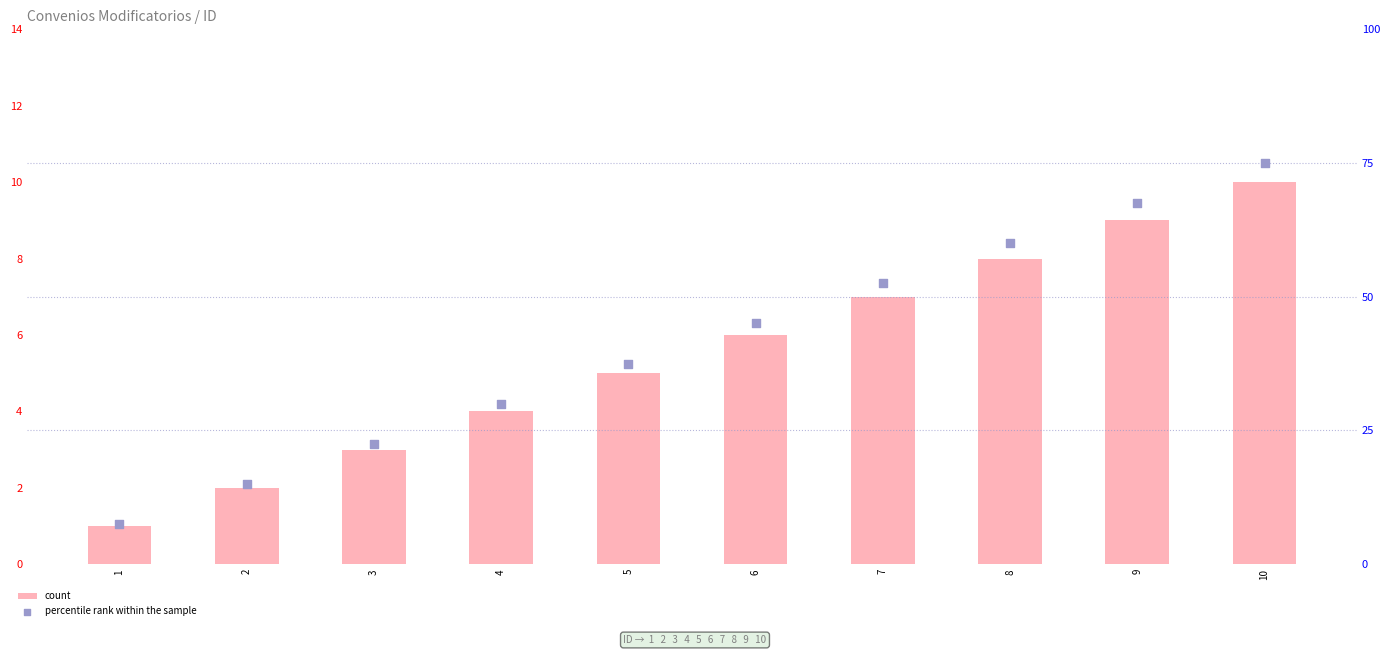

At which category is the sum across all series the highest?

10